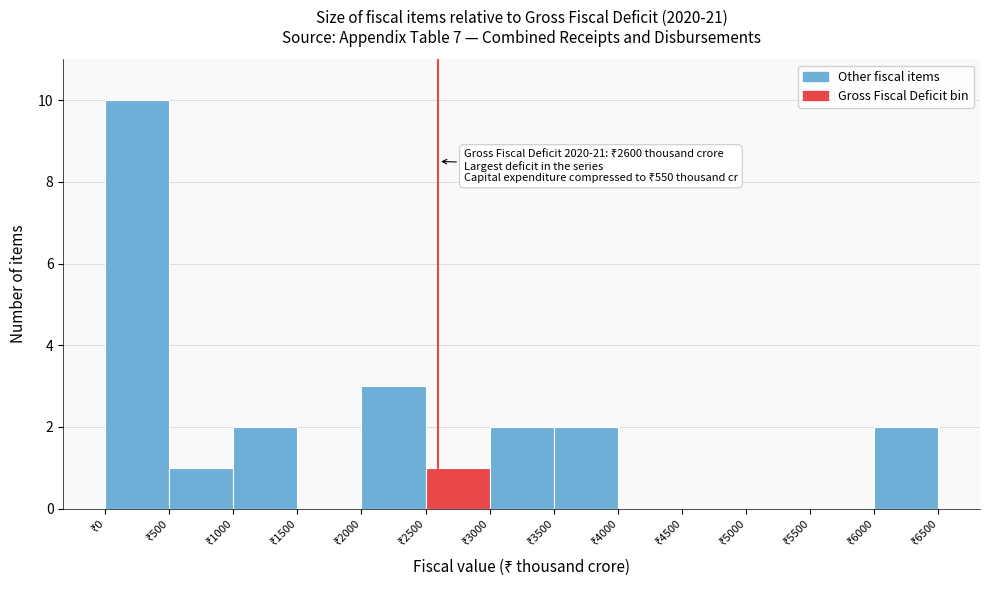

Which range on the x-axis has the tallest bar?

0 to 500